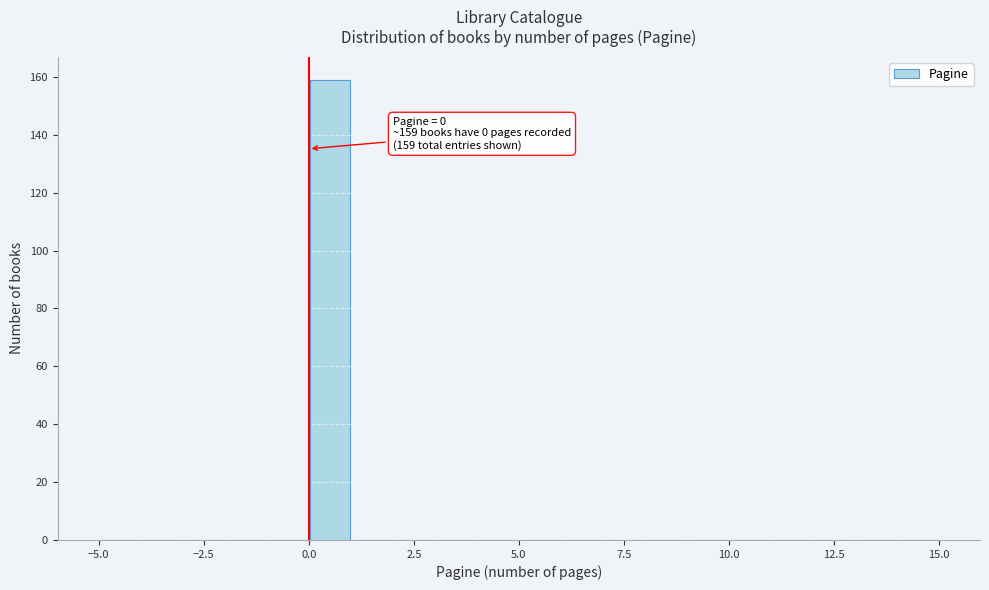

Around what value on the x-axis is the tallest bar? Give the approximate position of its centre, as read against the axis.

0.5